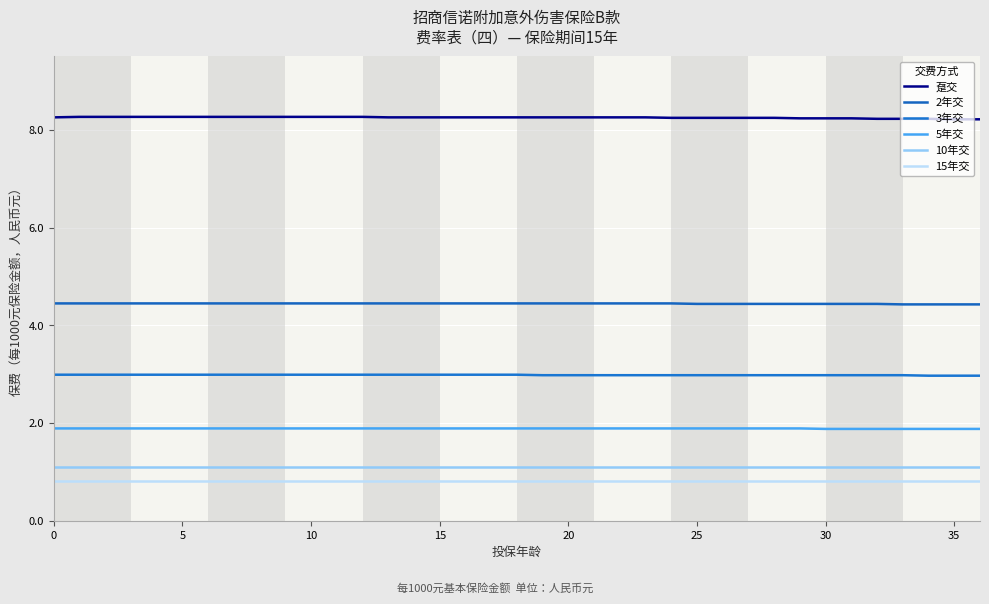

True or false: 3年交 and 趸交 intersect in this chart.

False